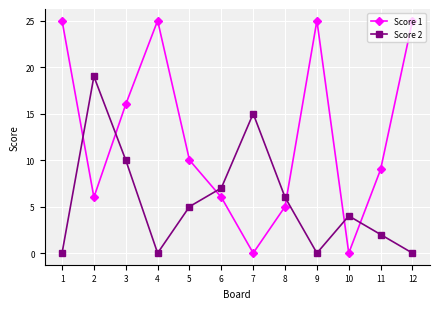

After their last crossing, which series has the higher values: Score 1 or Score 2?

Score 1